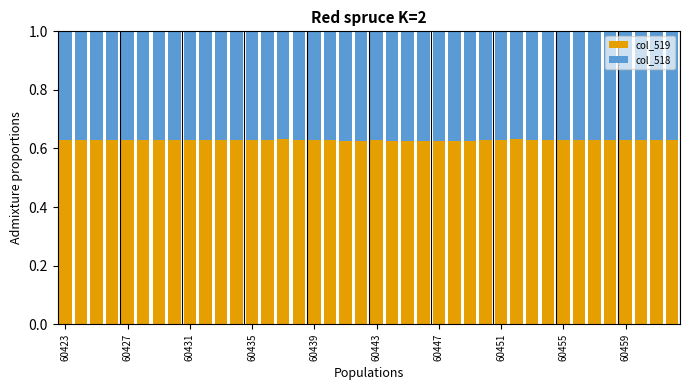

Count the col_519 values in the range 0 to 1.

40